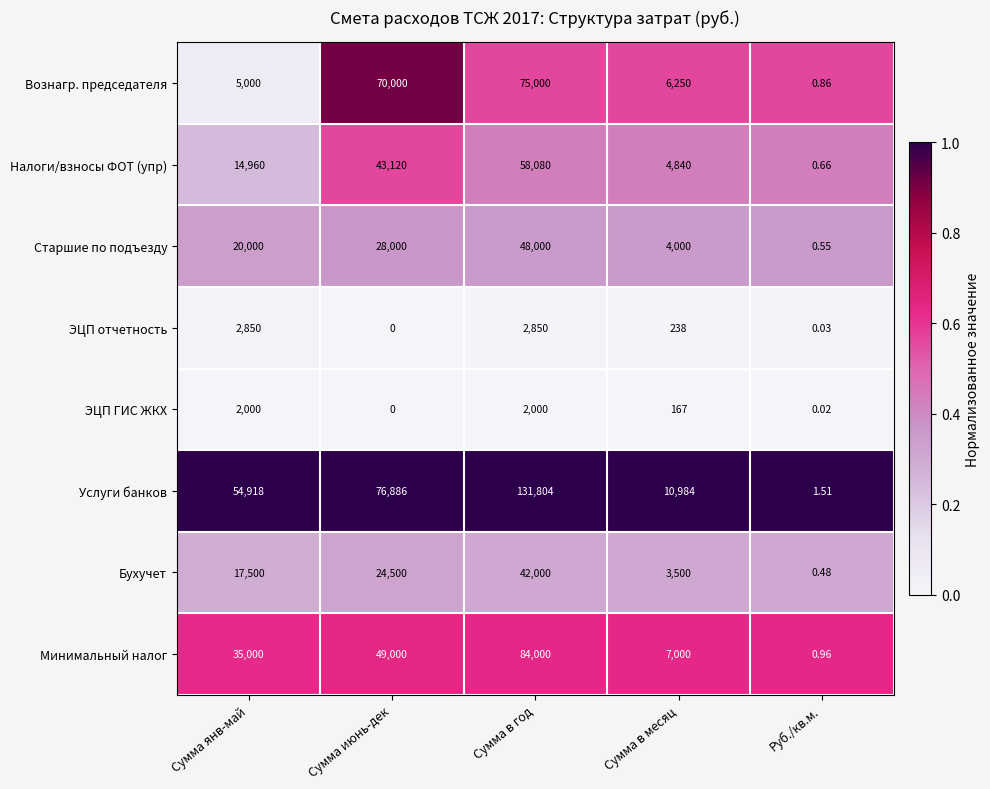

Is the value of Старшие по подъезду at Сумма в год greater than the value of Минимальный налог at Руб./кв.м.?

Yes